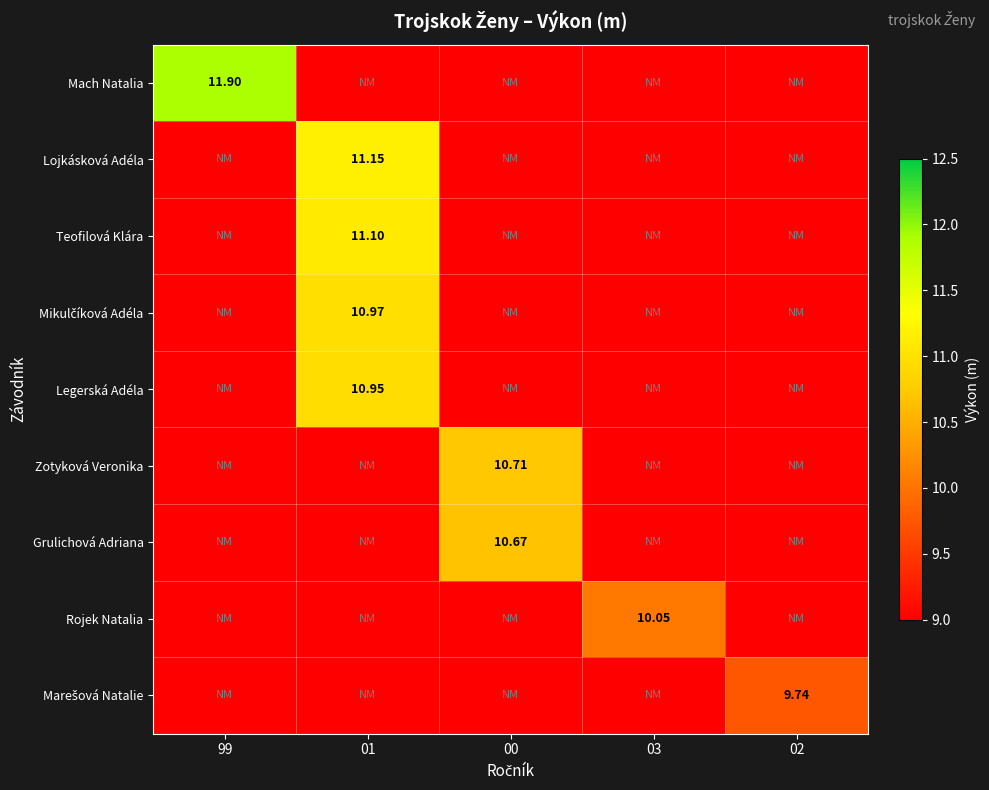

What is the spread (max minus min) of values at 02?

9.7